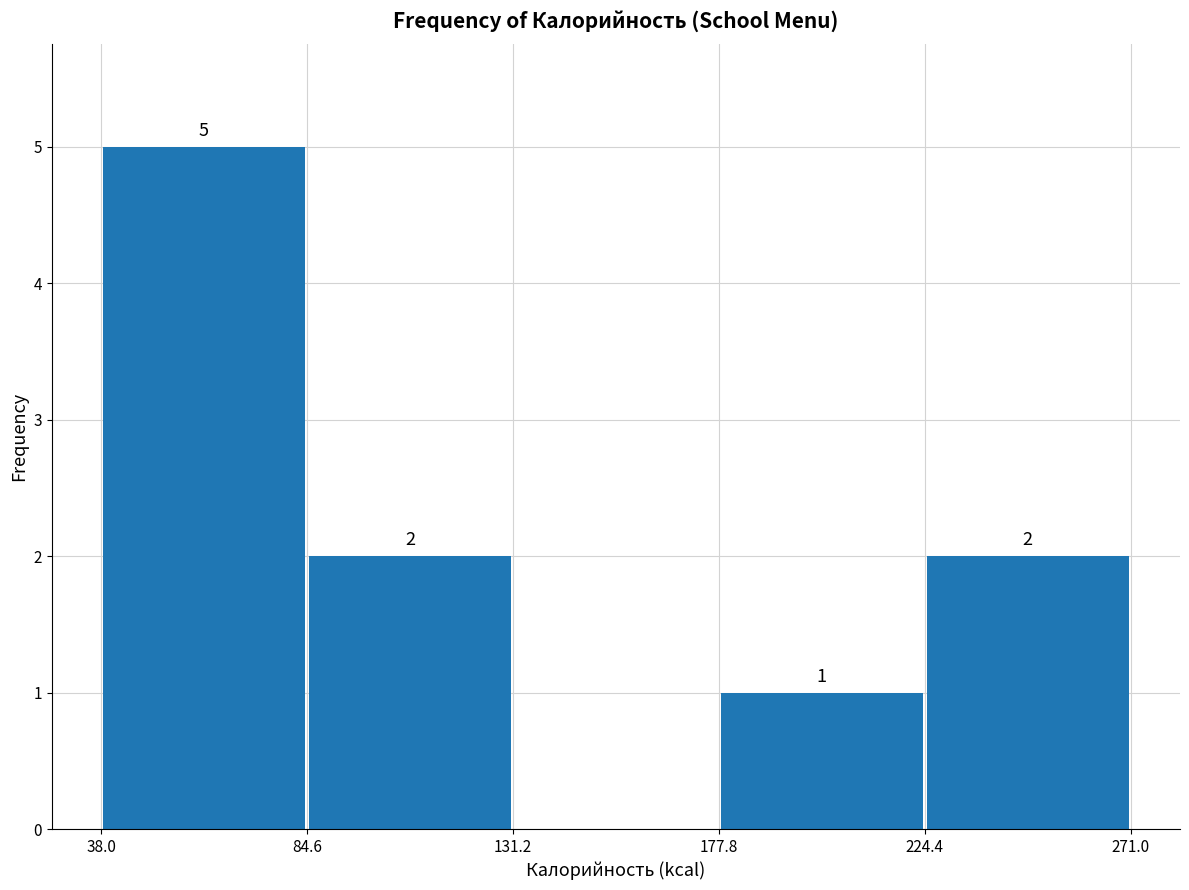

Which range on the x-axis has the tallest bar?

38.0 to 84.6